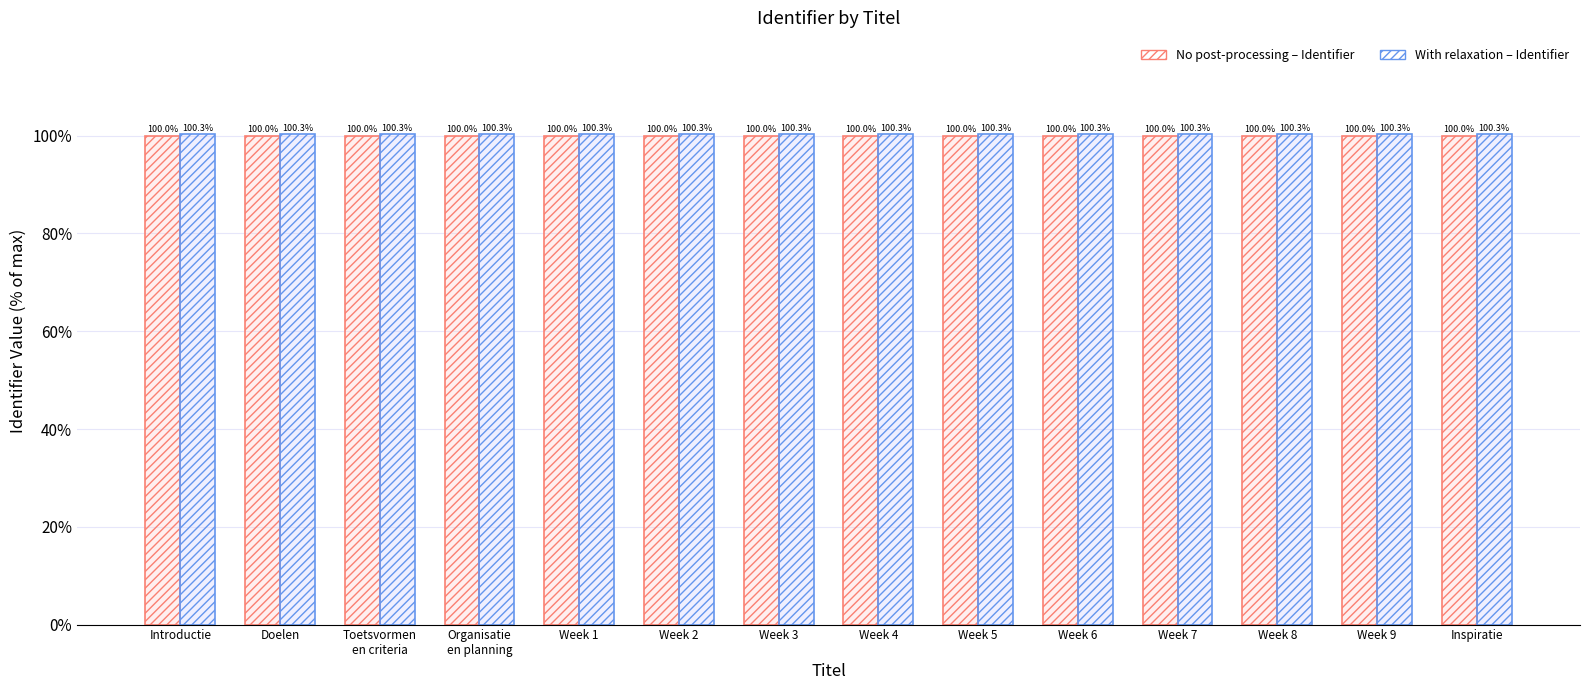

What is the difference between the highest and lowest values at Week 7?

0.3